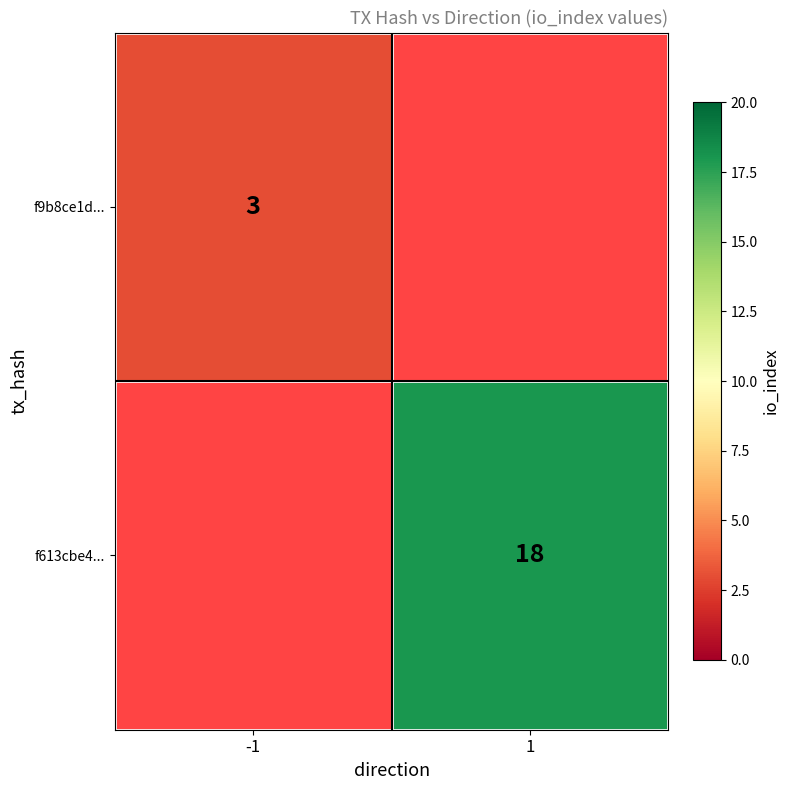

Is it true that f9b8ce1d... equals 3 at -1?

True